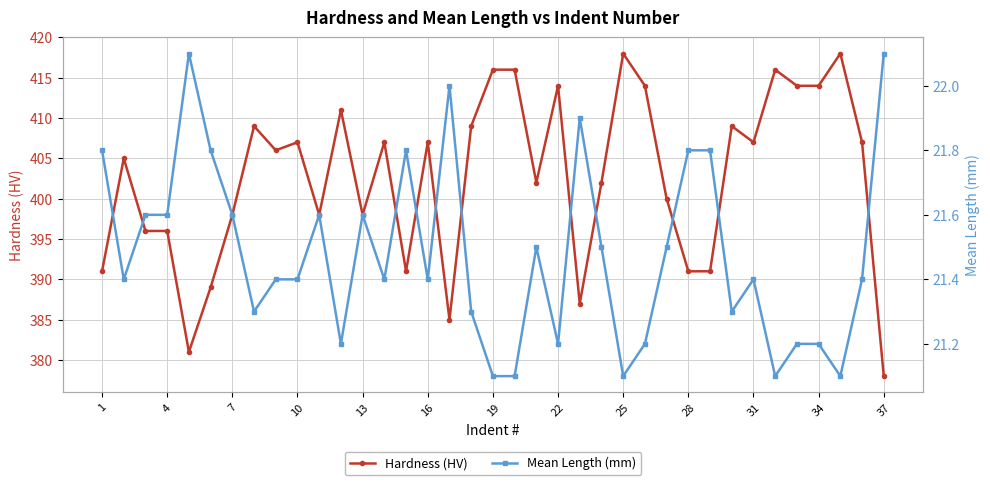

What is the total value across all series at 1?

412.8